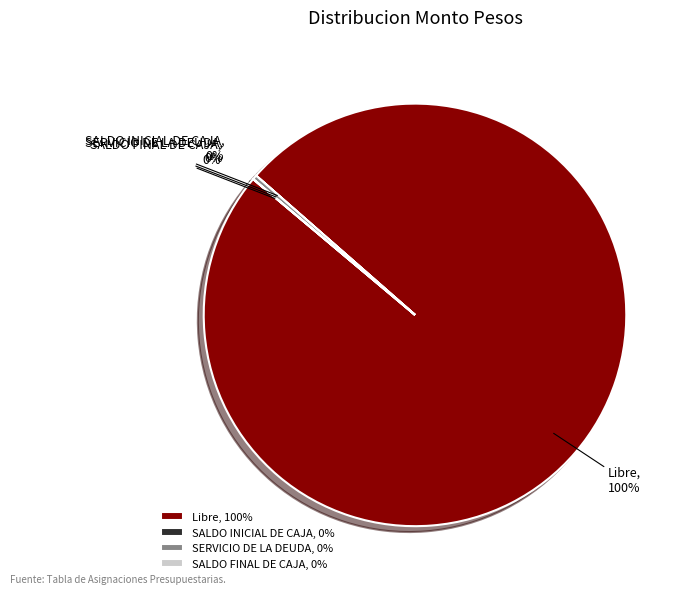

To the nearest percent, what is the combined percentage of Libre and SERVICIO DE LA DEUDA?

100%